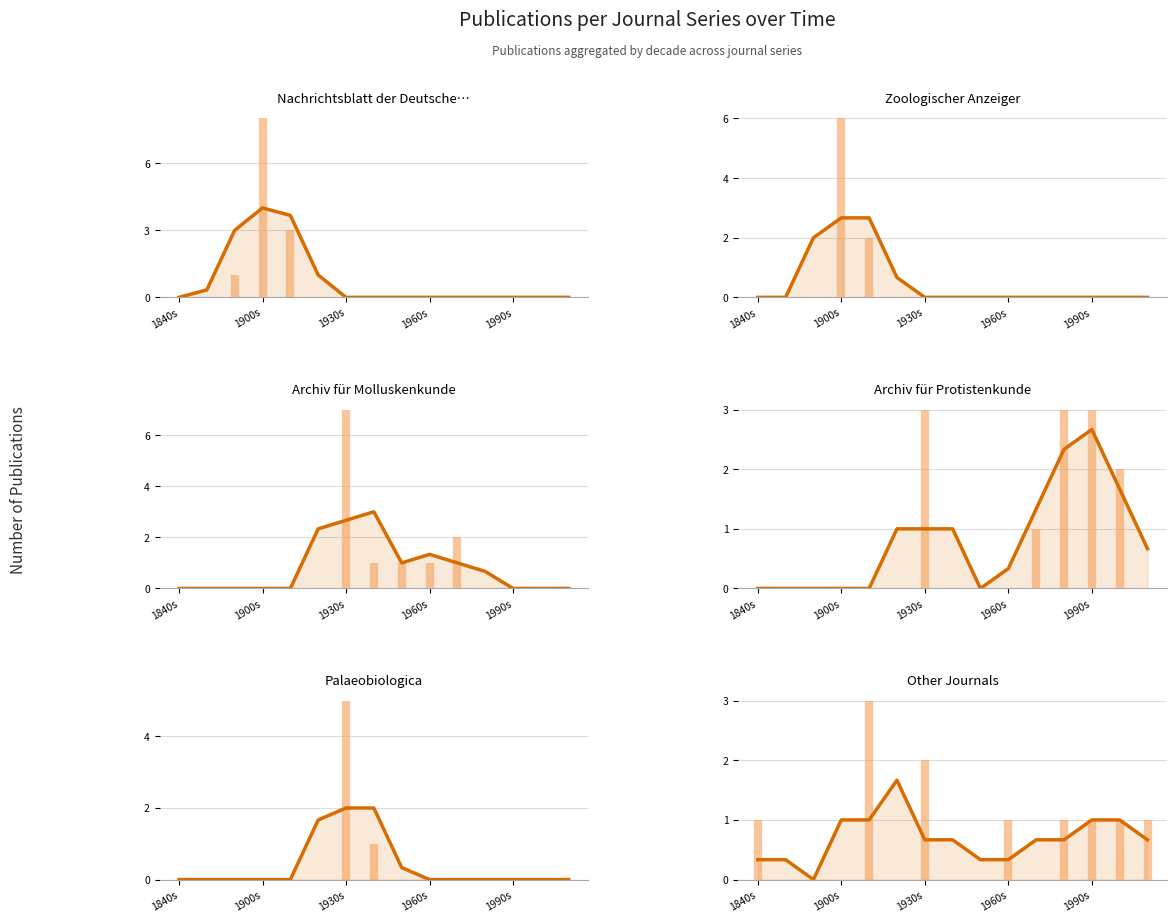

How many distinct data groups are displayed?

6